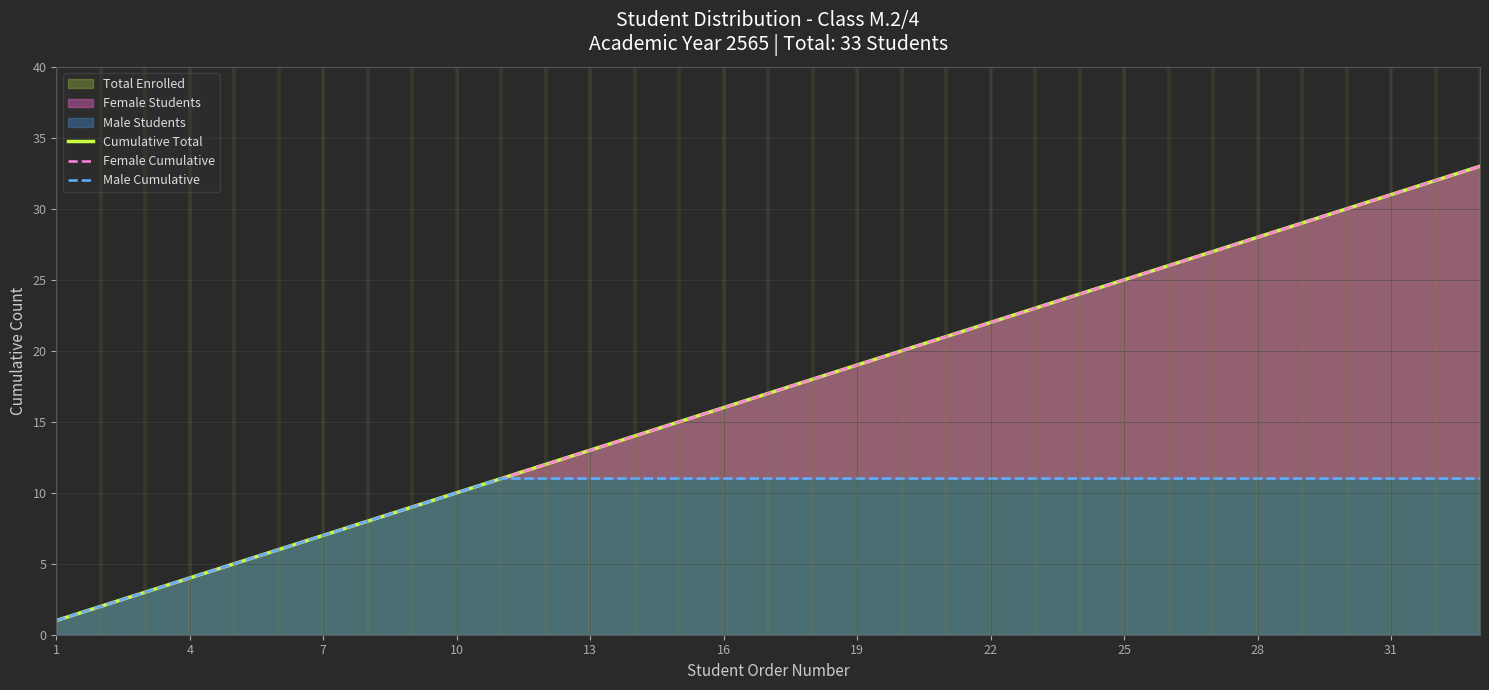

True or false: Cumulative Total and Female Cumulative cross at least once.

False